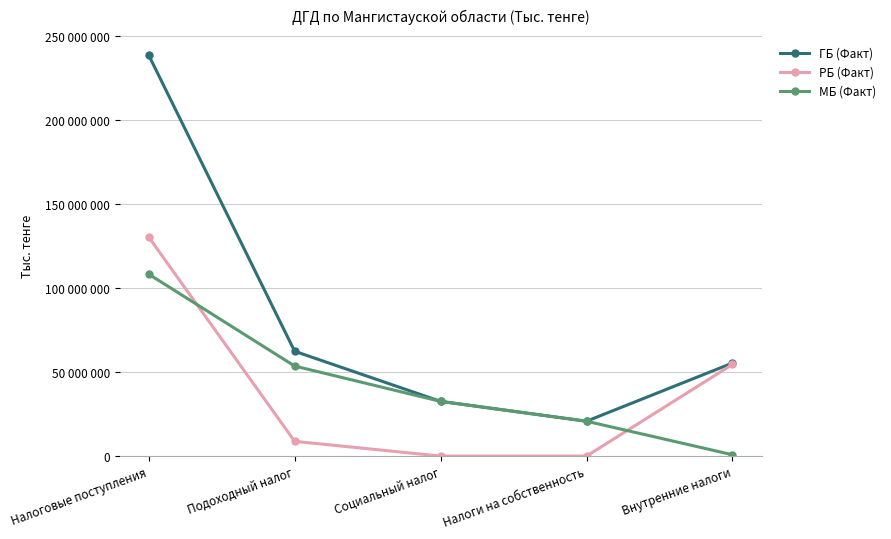

At which category is the sum across all series the highest?

Налоговые поступления